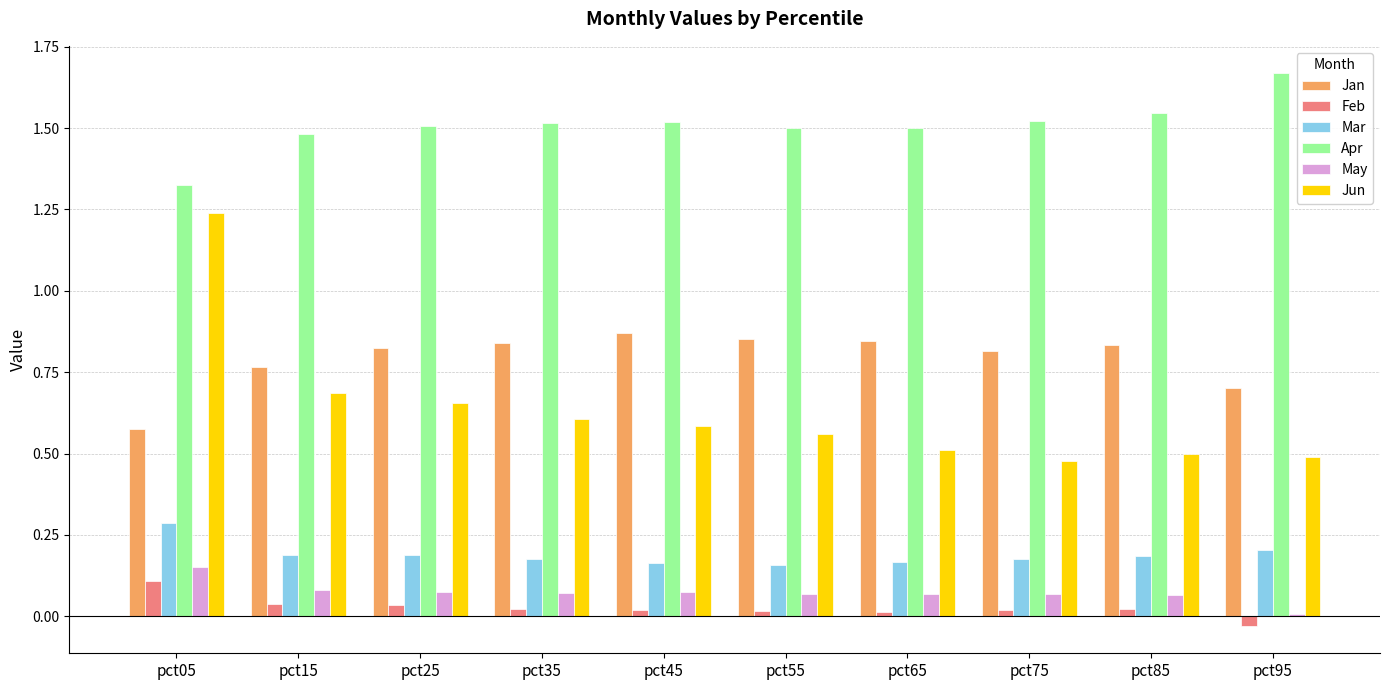

Does the chart contain any negative values?

Yes